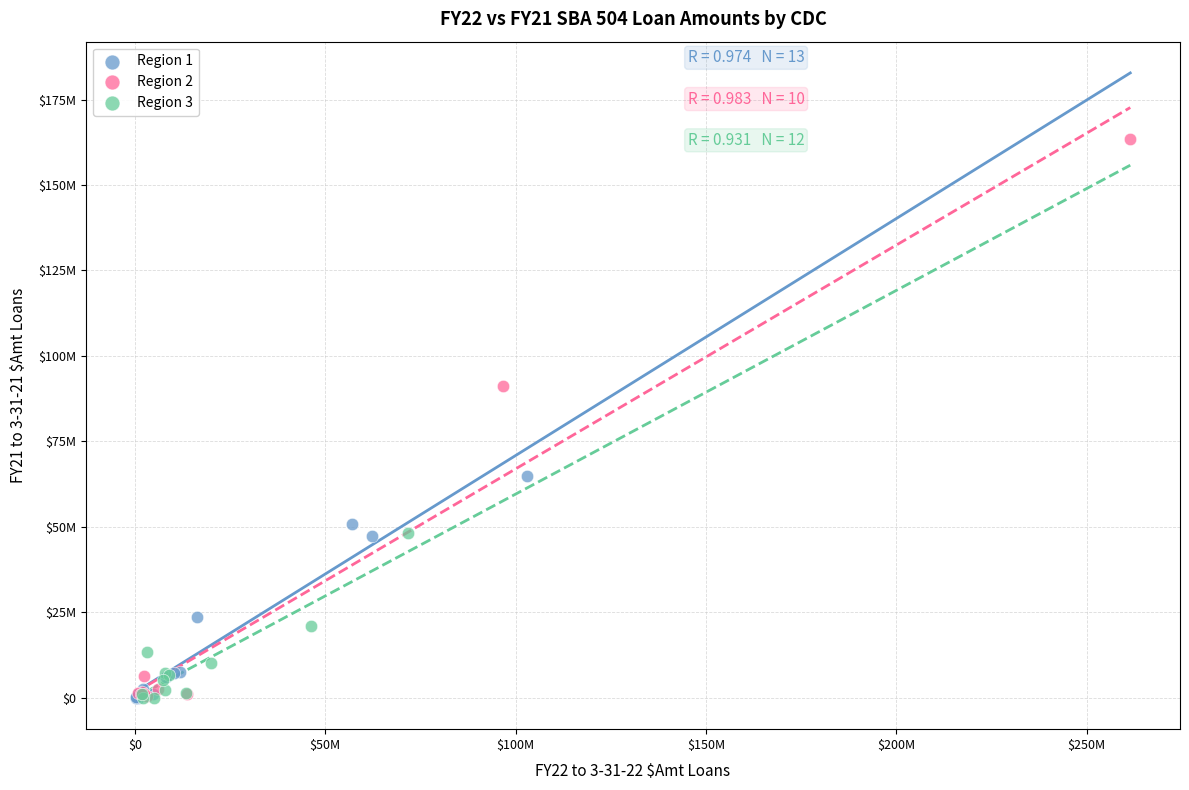

What are all the series names shown in the legend?

Region 1, Region 2, Region 3